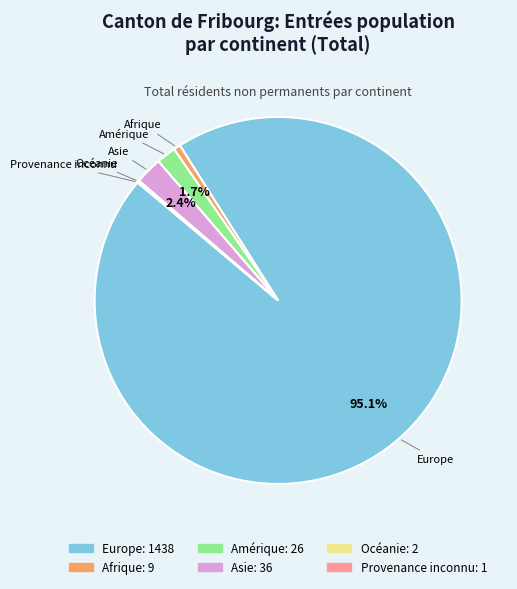

True or false: Amérique accounts for 2% of the total.

True